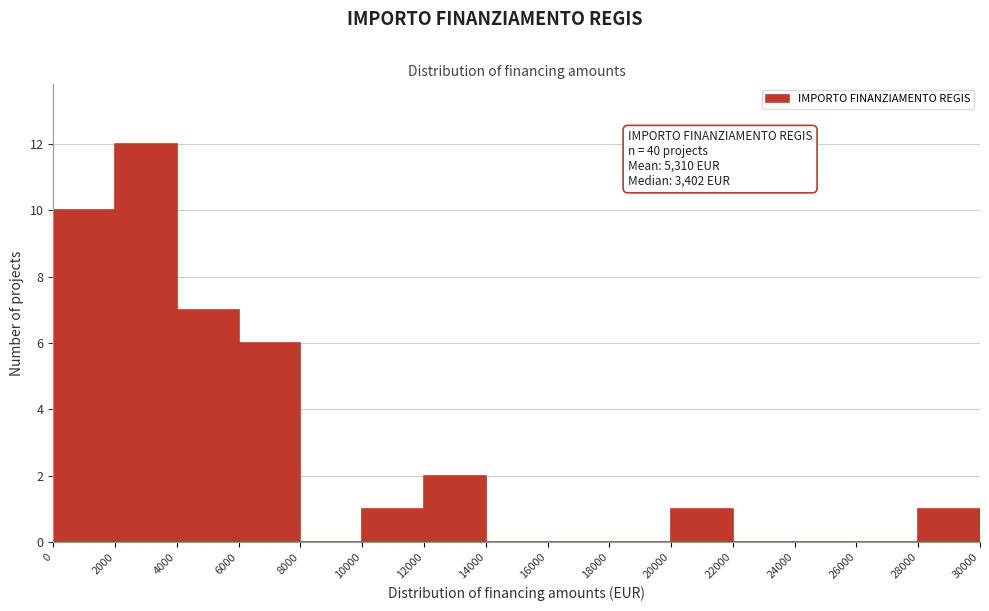

Over which range of the x-axis is the bar tallest?

2000 to 4000